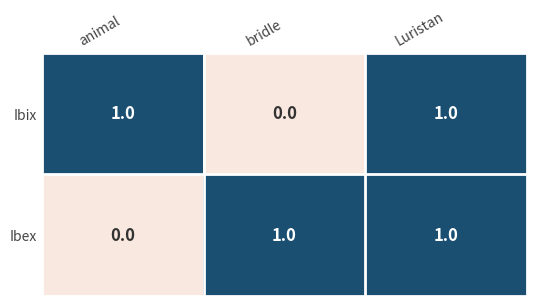

At which category is the sum across all series the highest?

Luristan